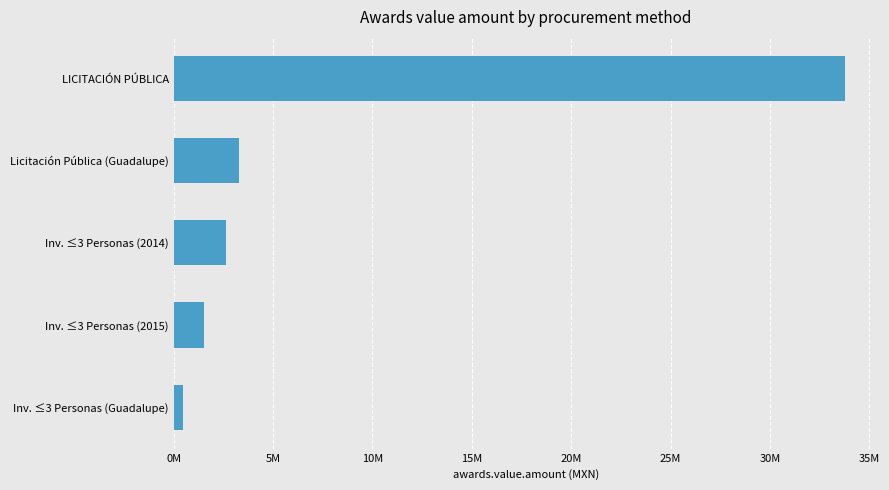

Which category has the highest value across all series?

LICITACIÓN PÚBLICA